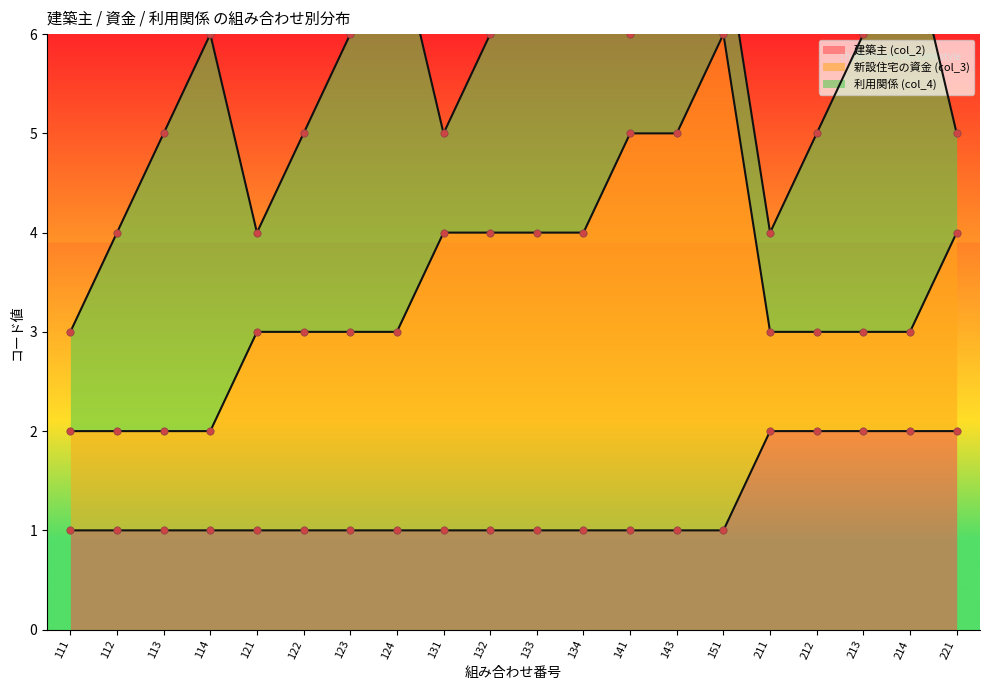

At which category is the sum across all series the highest?

134